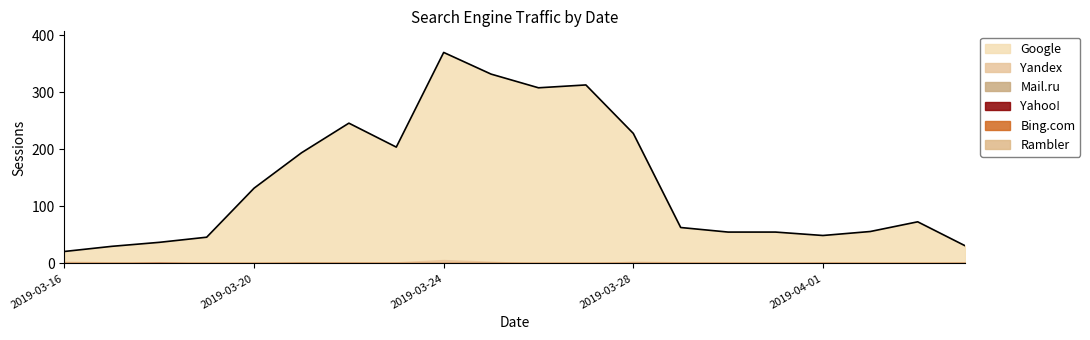

The value of Google at 2019-03-20 is 230. True or false?

False